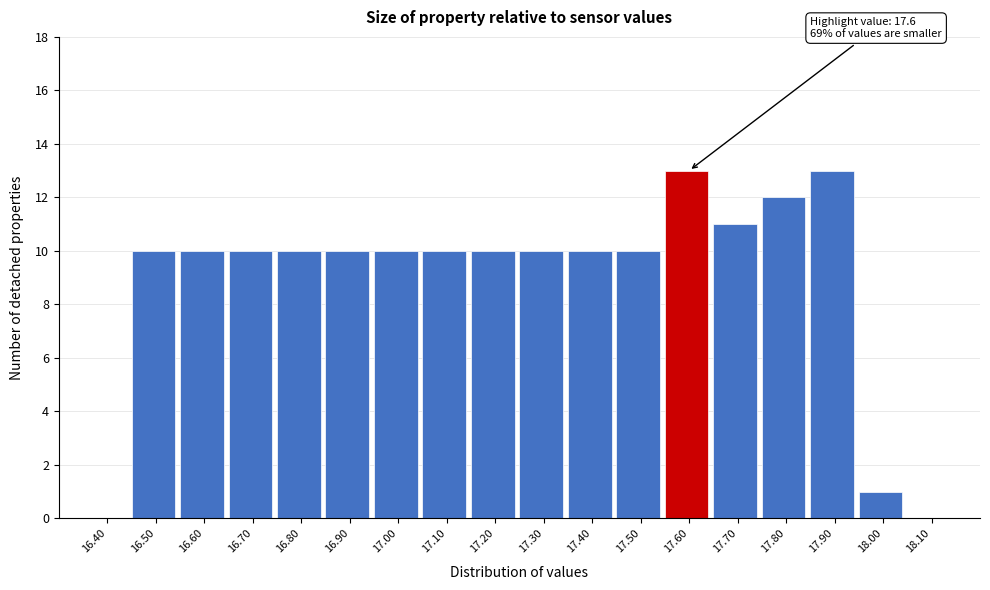

Reading left to right, what are all the values shown in this chart?

16.40=0	16.50=10	16.60=10	16.70=10	16.80=10	16.90=10	17.00=10	17.10=10	17.20=10	17.30=10	17.40=10	17.50=10	17.60=13	17.70=11	17.80=12	17.90=13	18.00=1	18.10=0